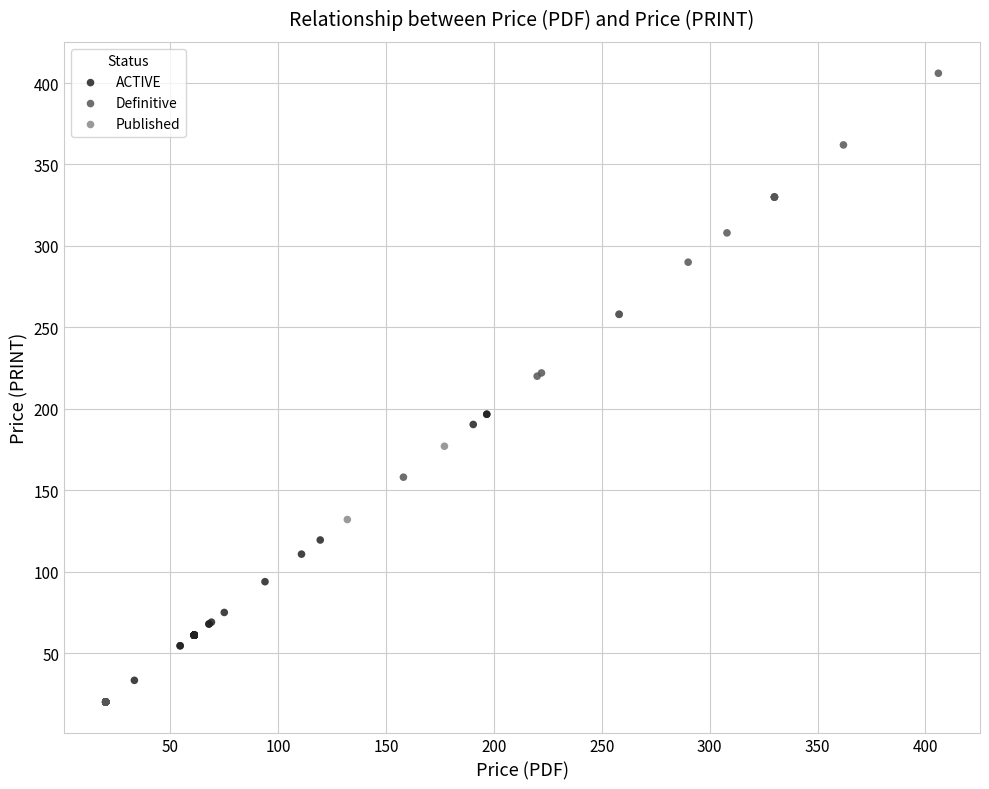

Which series has the widest spread of Y values?

Definitive